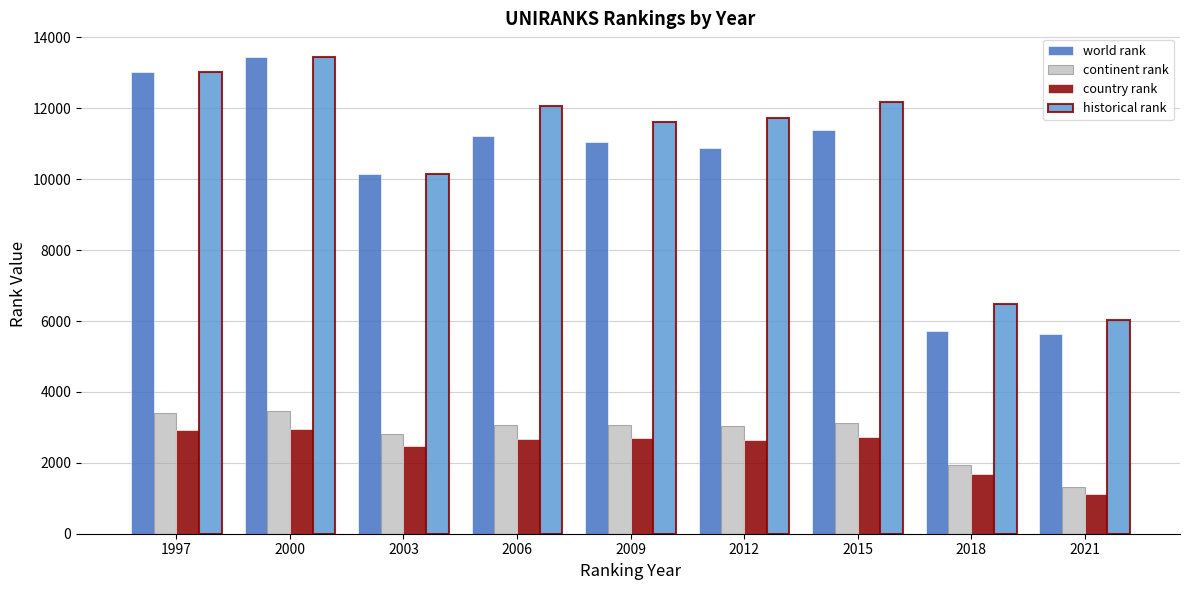

True or false: continent rank has a value of 3075 at 2009.

True